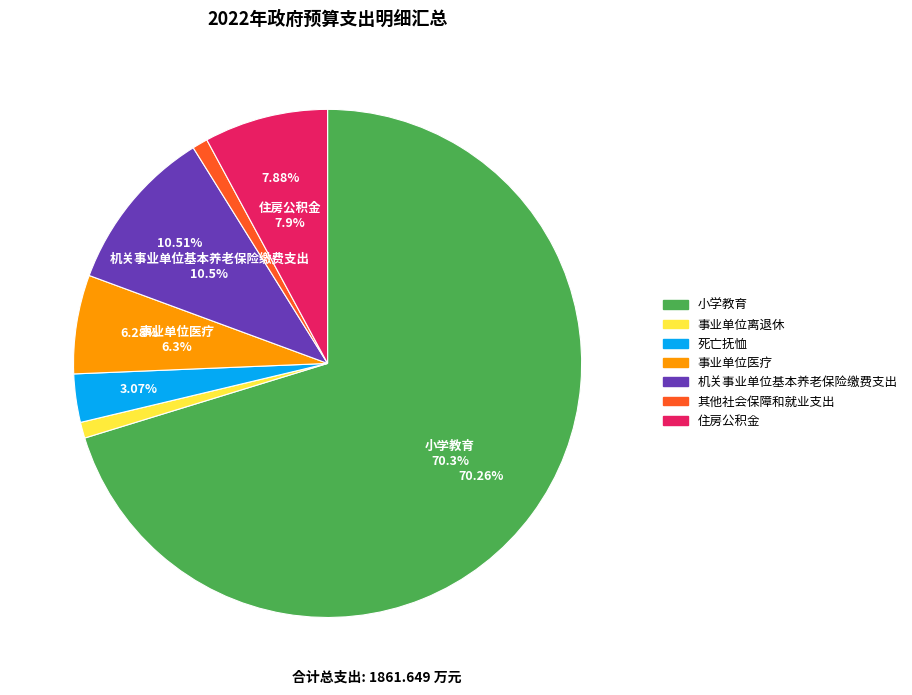

How many slices are in this pie chart?

7